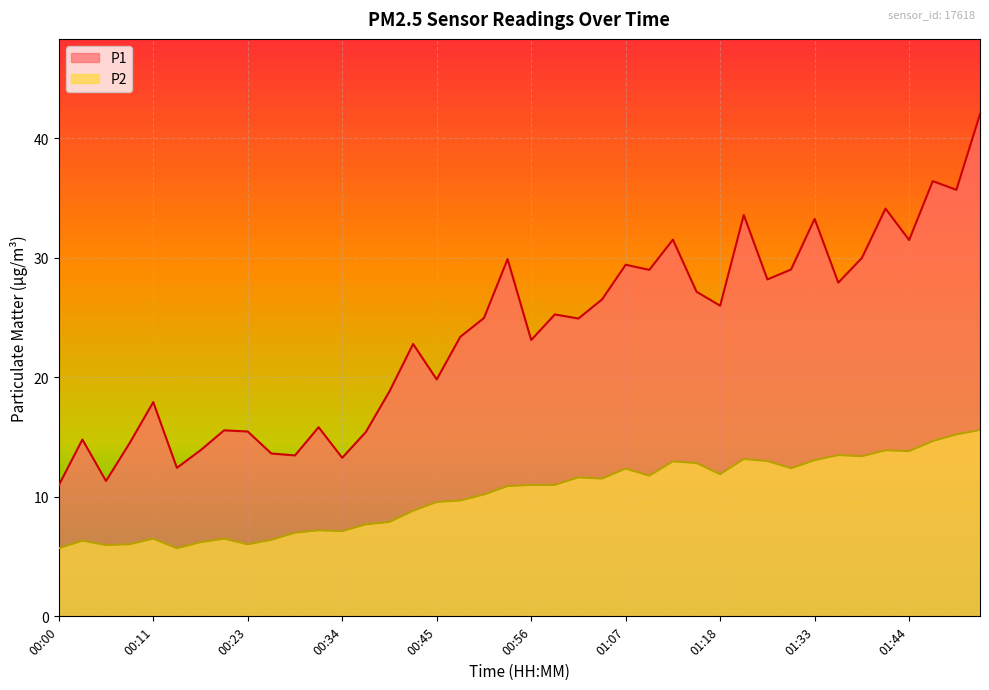

True or false: P2 has a value of 7.1 at 00:34.

True